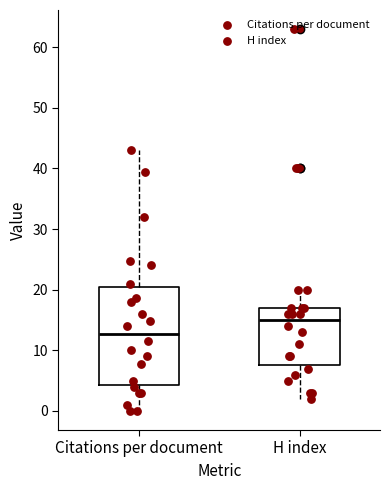

Which box's median line is the highest?

H index